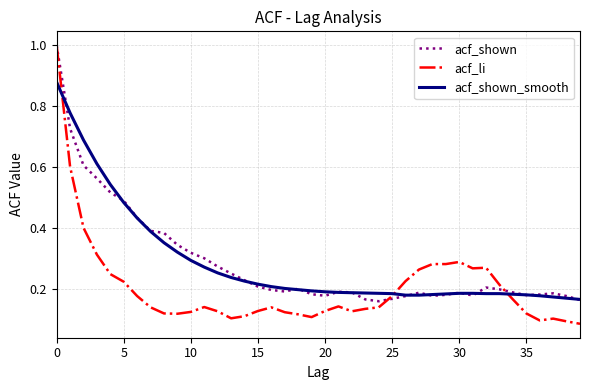

What is the greatest value displayed?

1.0